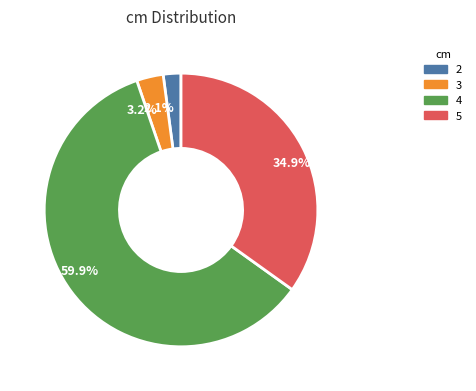

Which has a higher value, 3.2% or 2.1%?

3.2%